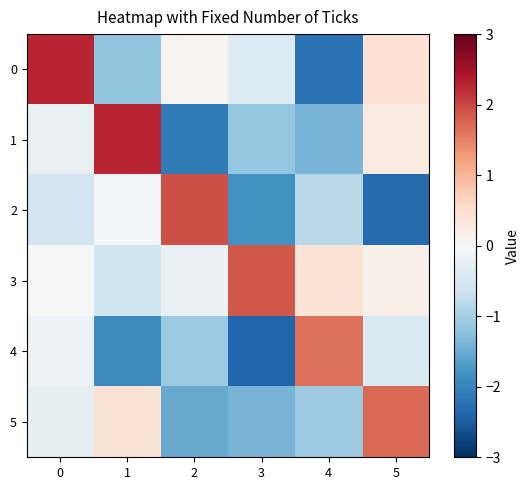

Reading right to left, transcribe all the data shown in this chart.

0: 5=0.4	4=-2.2	3=-0.4	2=0.1	1=-1.2	0=2.3
1: 5=0.3	4=-1.4	3=-1.1	2=-2.1	1=2.3	0=-0.2
2: 5=-2.3	4=-0.8	3=-1.8	2=1.9	1=-0.0	0=-0.6
3: 5=0.2	4=0.4	3=1.9	2=-0.2	1=-0.6	0=-0.0
4: 5=-0.5	4=1.7	3=-2.4	2=-1.1	1=-1.9	0=-0.2
5: 5=1.7	4=-1.1	3=-1.4	2=-1.5	1=0.4	0=-0.3